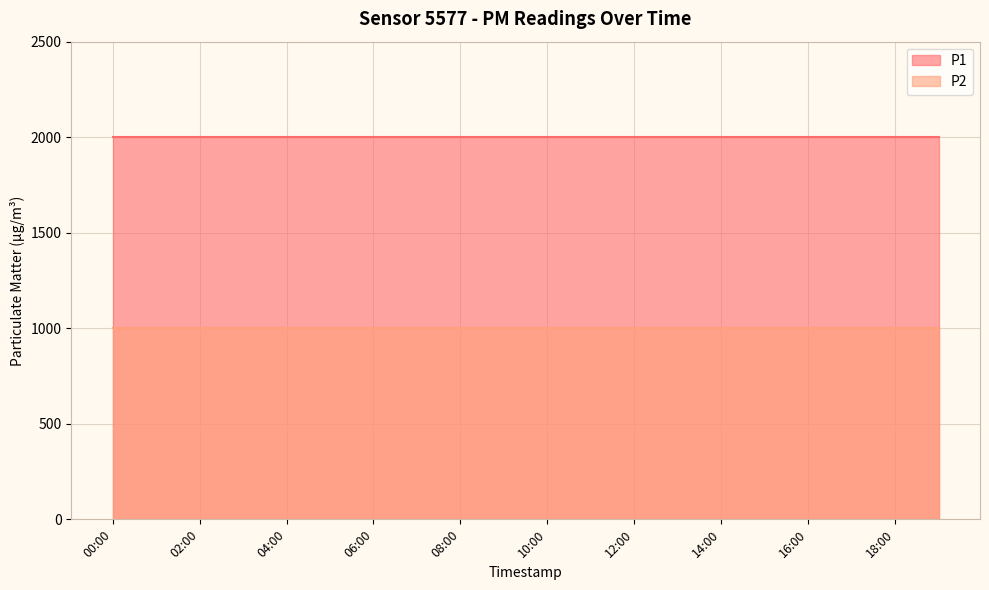

True or false: P2 and P1 cross at least once.

False